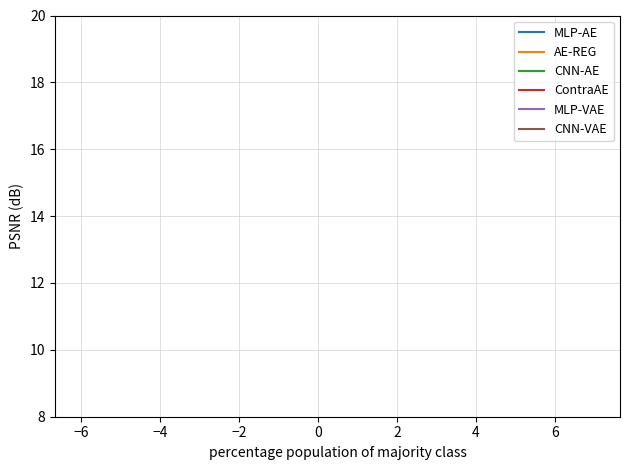

True or false: MLP-AE has more than 0 points higher than both neighbors.

True